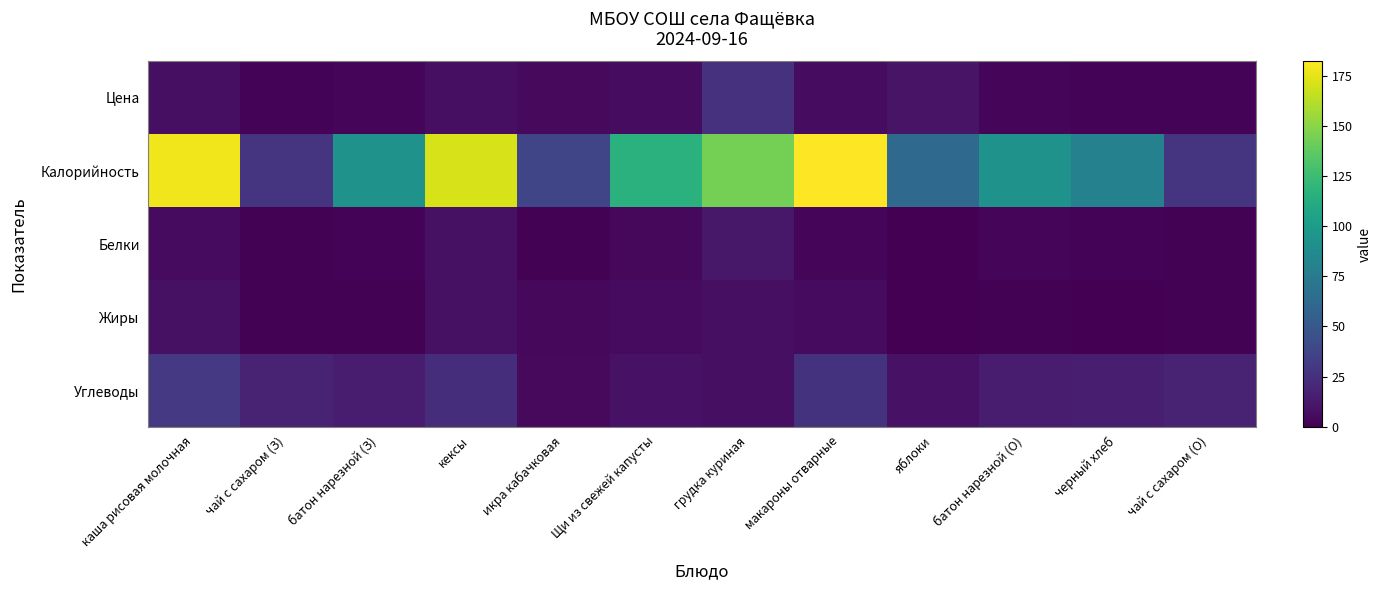

Reading right to left, extract all data points from this chart.

Цена: чай с сахаром (О)=1.5	черный хлеб=1.8	батон нарезной (О)=3.5	яблоки=9.8	макароны отварные=6.3	грудка куриная=26.2	Щи из свежей капусты=6.3	икра кабачковая=4.5	кексы=7.1	батон нарезной (З)=3.5	чай с сахаром (З)=1.5	каша рисовая молочная=7.8
Калорийность: чай с сахаром (О)=28.0	черный хлеб=79.8	батон нарезной (О)=92.8	яблоки=62.1	макароны отварные=182.0	грудка куриная=144.0	Щи из свежей капусты=116.0	икра кабачковая=38.2	кексы=171.0	батон нарезной (З)=93.0	чай с сахаром (З)=28.0	каша рисовая молочная=178.0
Белки: чай с сахаром (О)=1.0	черный хлеб=2.0	батон нарезной (О)=2.4	яблоки=0.5	макароны отварные=3.0	грудка куриная=11.5	Щи из свежей капусты=4.2	икра кабачковая=0.7	кексы=8.3	батон нарезной (З)=2.0	чай с сахаром (З)=1.0	каша рисовая молочная=5.0
Жиры: чай с сахаром (О)=1.0	черный хлеб=0.0	батон нарезной (О)=1.0	яблоки=0.5	макароны отварные=5.0	грудка куриная=7.6	Щи из свежей капусты=5.3	икра кабачковая=4.2	кексы=8.1	батон нарезной (З)=1.0	чай с сахаром (З)=1.0	каша рисовая молочная=8.0
Углеводы: чай с сахаром (О)=18.0	черный хлеб=15.0	батон нарезной (О)=14.4	яблоки=8.8	макароны отварные=26.8	грудка куриная=7.6	Щи из свежей капусты=8.8	икра кабачковая=4.3	кексы=24.0	батон нарезной (З)=14.0	чай с сахаром (З)=18.0	каша рисовая молочная=30.2